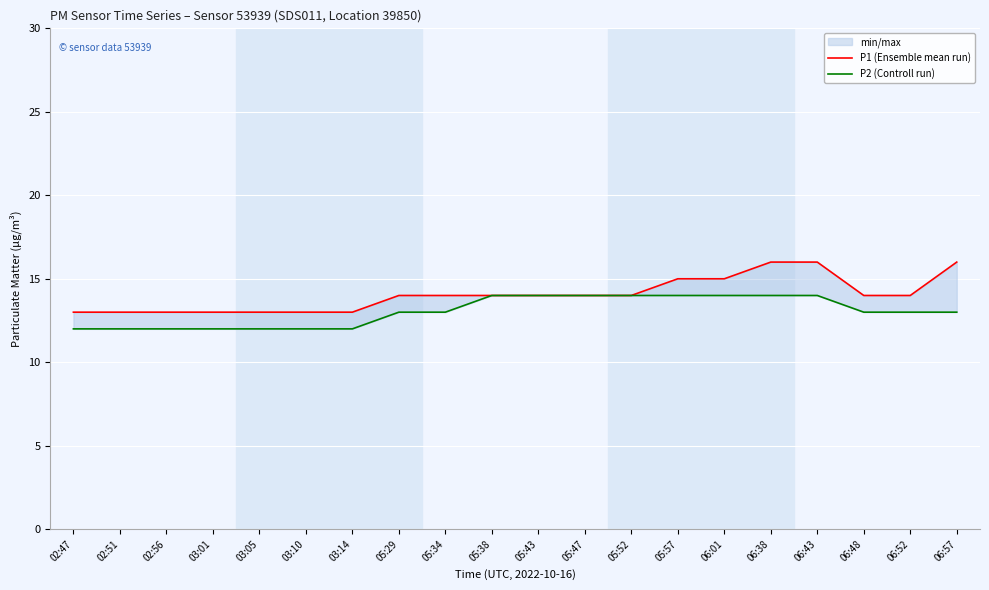

True or false: P2 (Controll run) and P1 (Ensemble mean run) cross at least once.

False